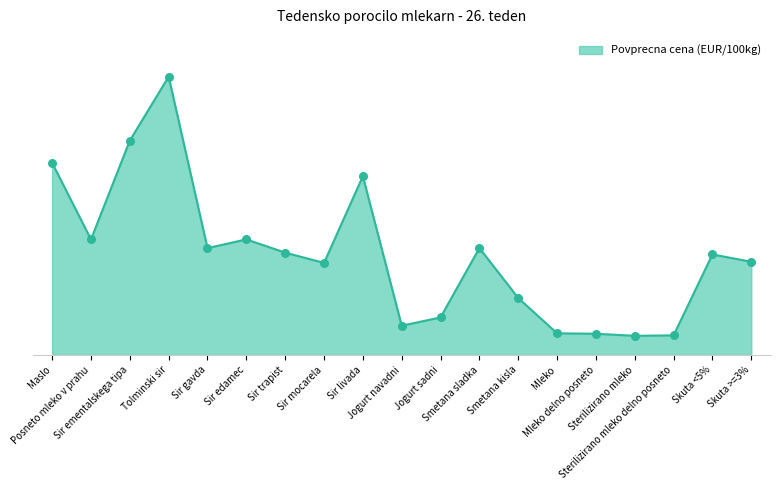

Between Jogurt sadni and Posneto mleko v prahu, which is larger?

Posneto mleko v prahu